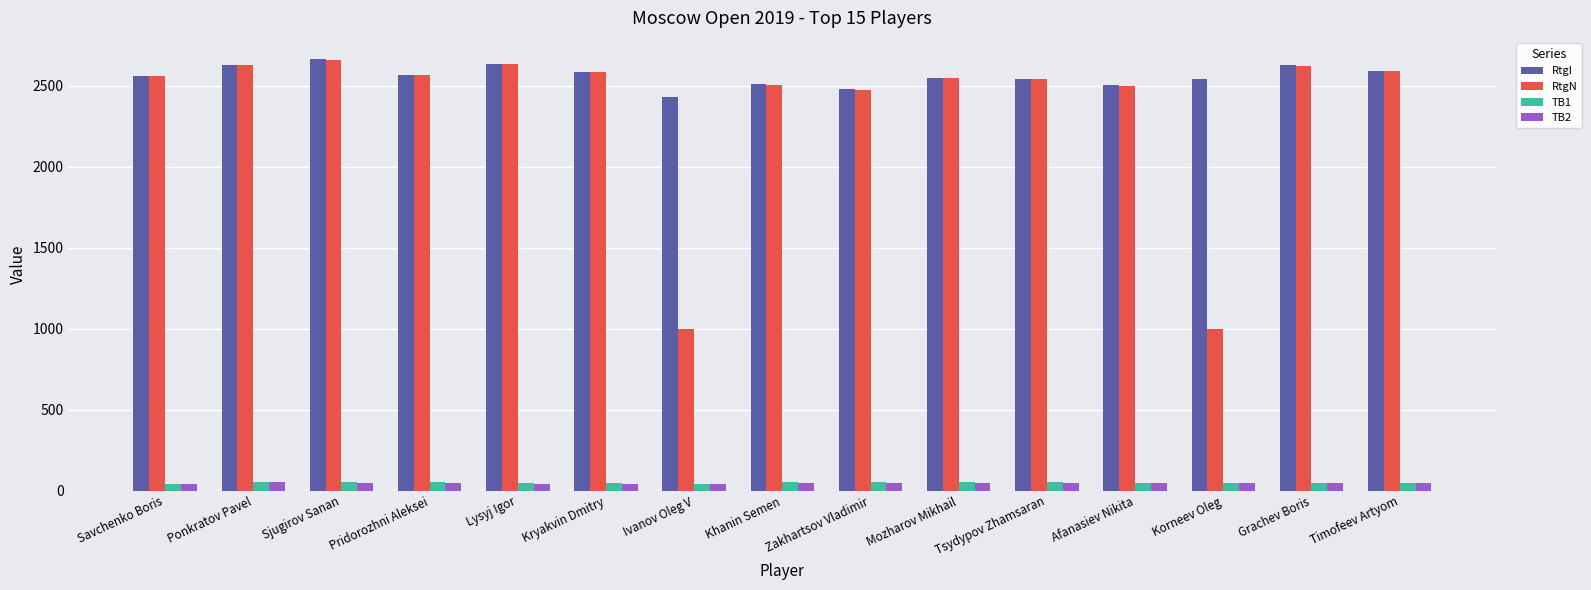

Count the number of categories in the chart.

15